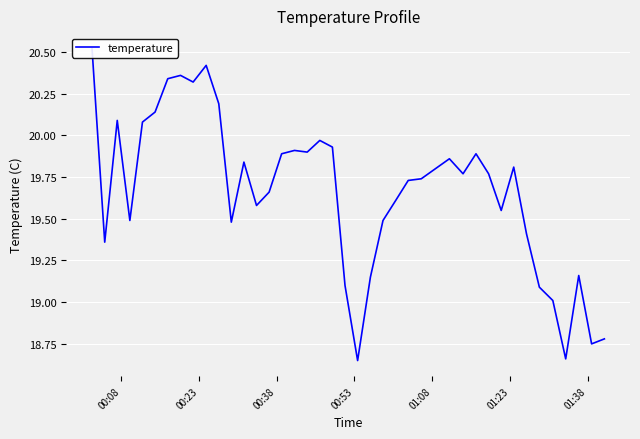

Between 00:08 and 01:23, which is larger?

00:08